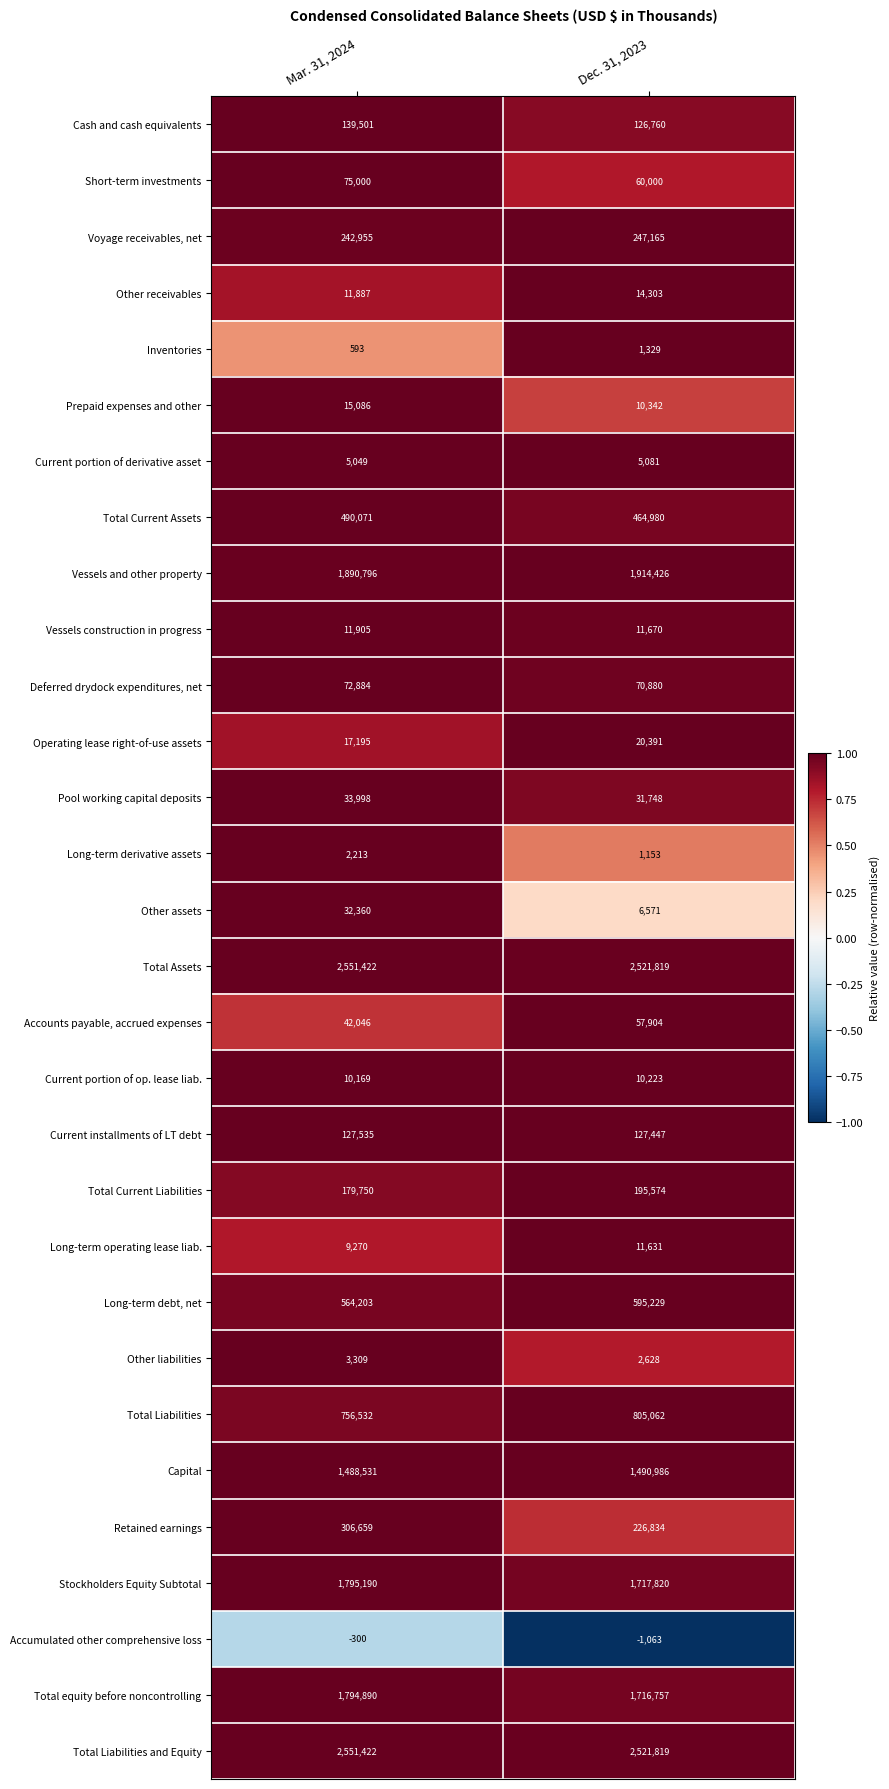

Where is Vessels construction in progress nearest to the value 11787?

Dec. 31, 2023